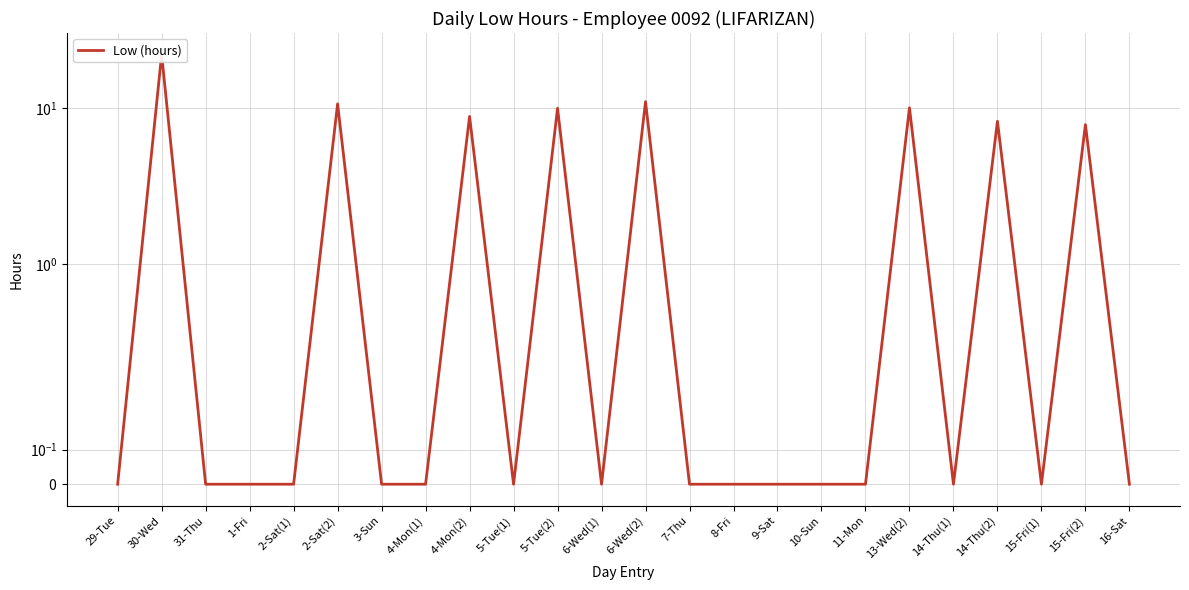

What is the maximum value shown in the chart?

21.9